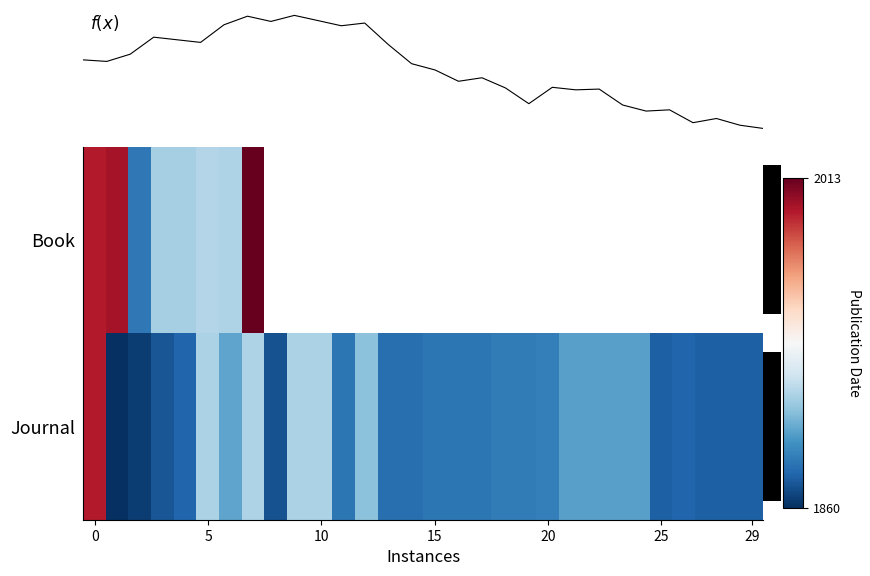

How many values in Journal are above zero?

1